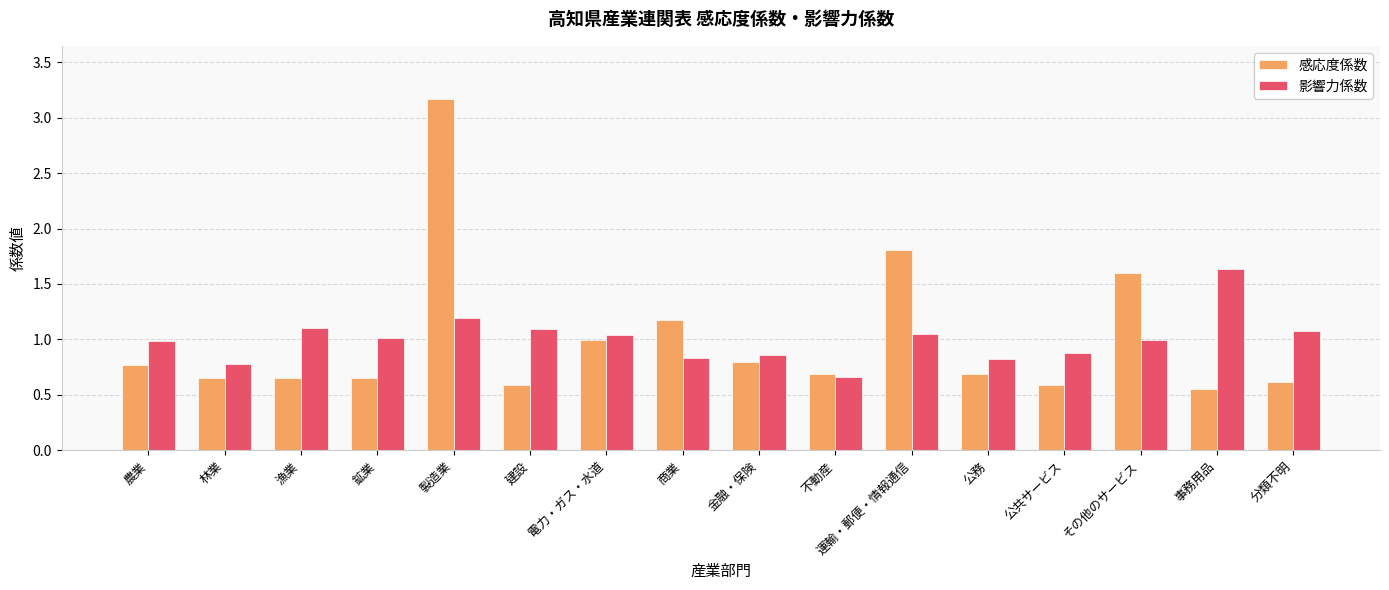

How many data points does each series have?

16